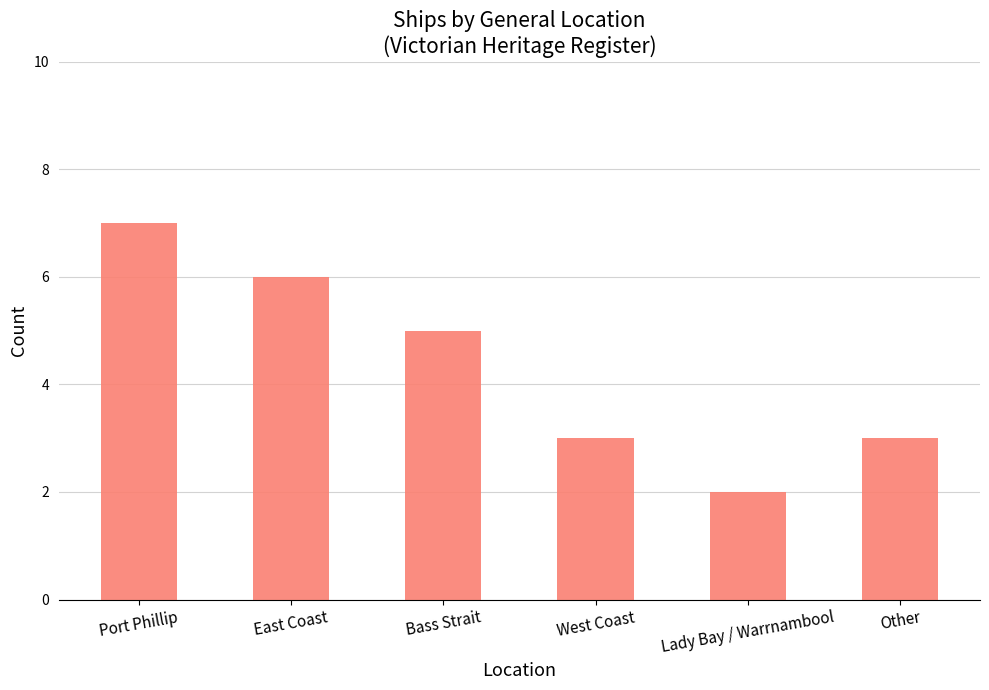

Reading right to left, list all the values displayed in this chart.

Other=3	Lady Bay / Warrnambool=2	West Coast=3	Bass Strait=5	East Coast=6	Port Phillip=7